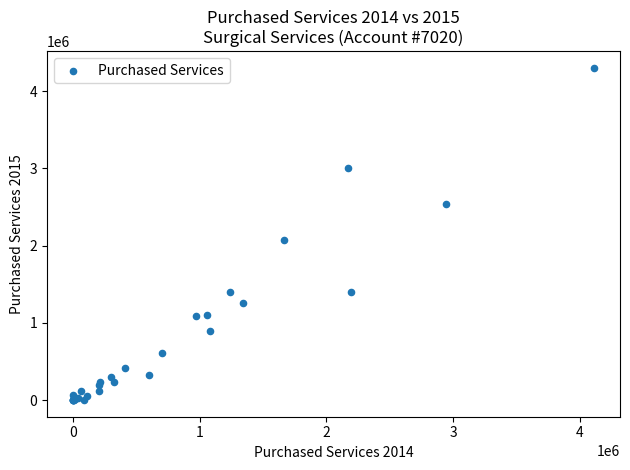

What Y value in the scatter plot is closest to 2150822?

2078520